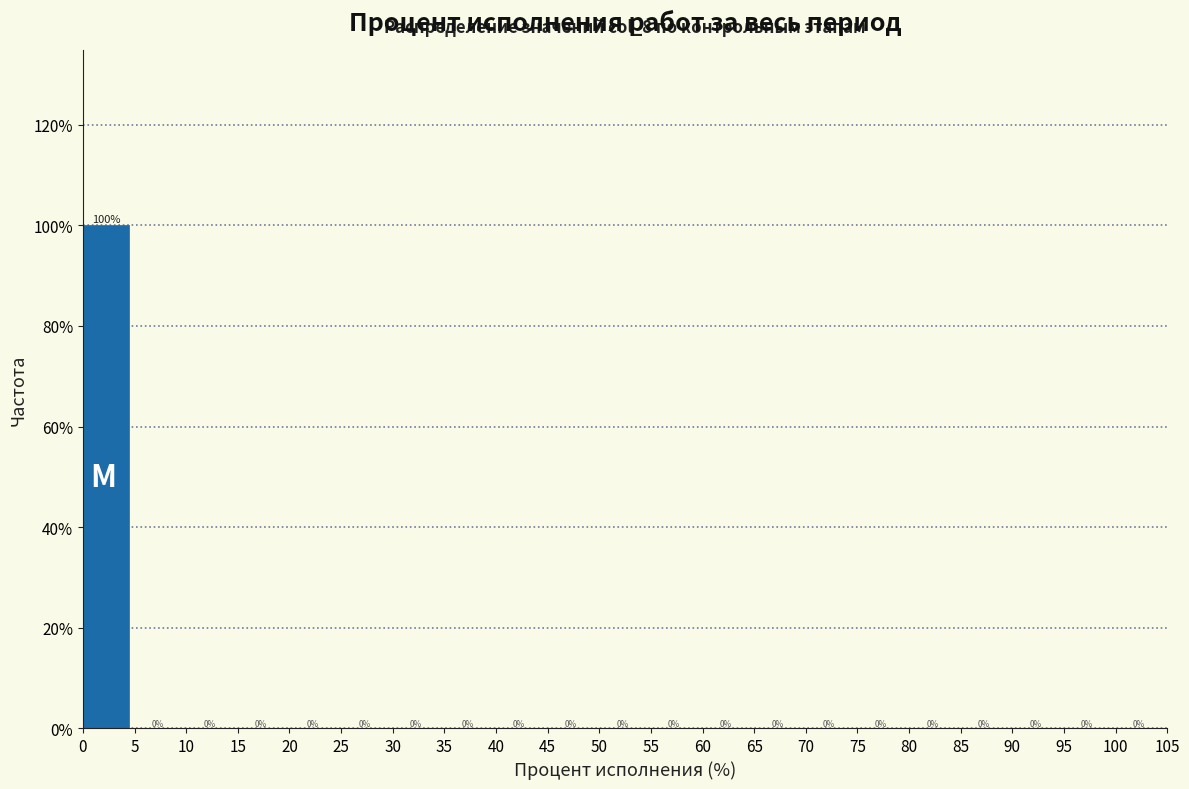

Reading left to right, list every bar in this chart as the range it spans on the x-axis followed by its height.

0 to 5: 100
5 to 10: 0
10 to 15: 0
15 to 20: 0
20 to 25: 0
25 to 30: 0
30 to 35: 0
35 to 40: 0
40 to 45: 0
45 to 50: 0
50 to 55: 0
55 to 60: 0
60 to 65: 0
65 to 70: 0
70 to 75: 0
75 to 80: 0
80 to 85: 0
85 to 90: 0
90 to 95: 0
95 to 100: 0
100 to 105: 0